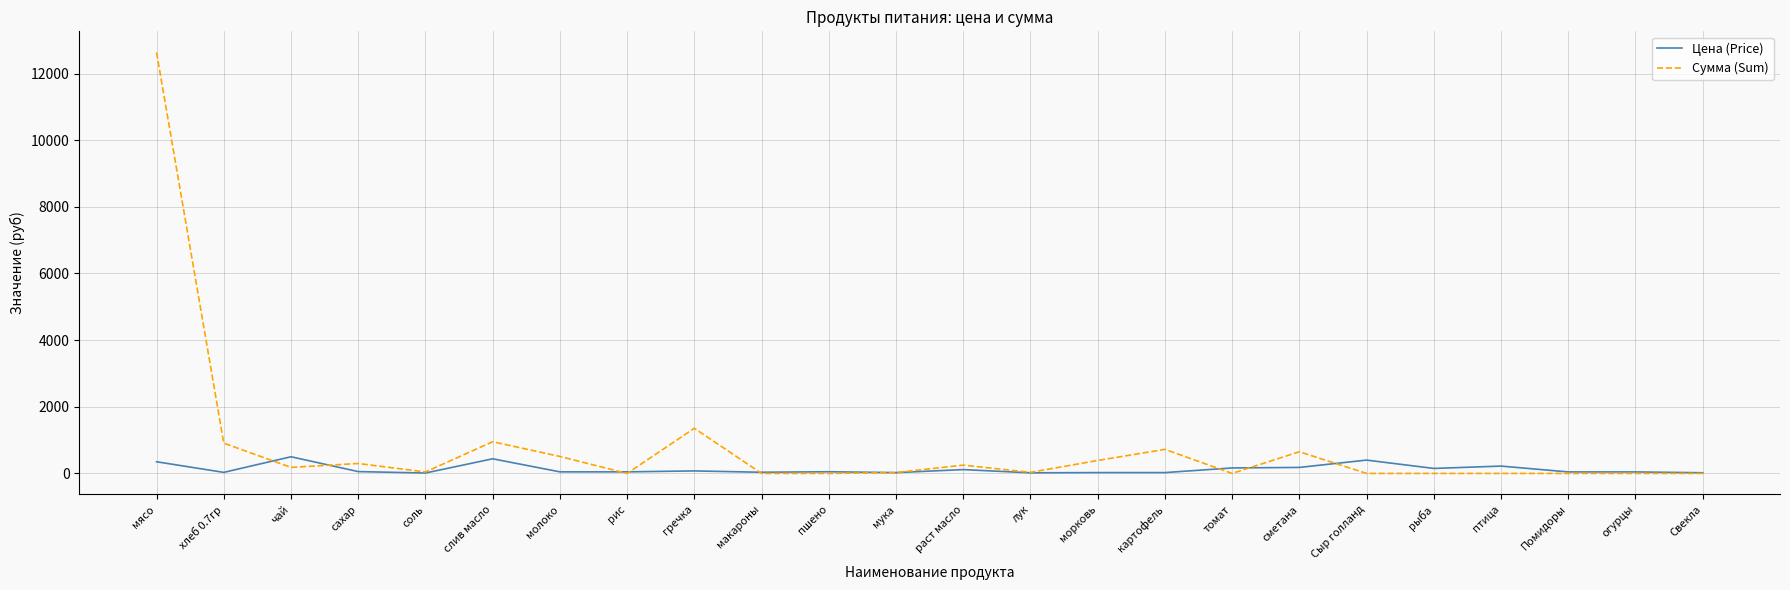

Between гречка and макароны, which series saw the biggest shift?

Сумма (Sum)